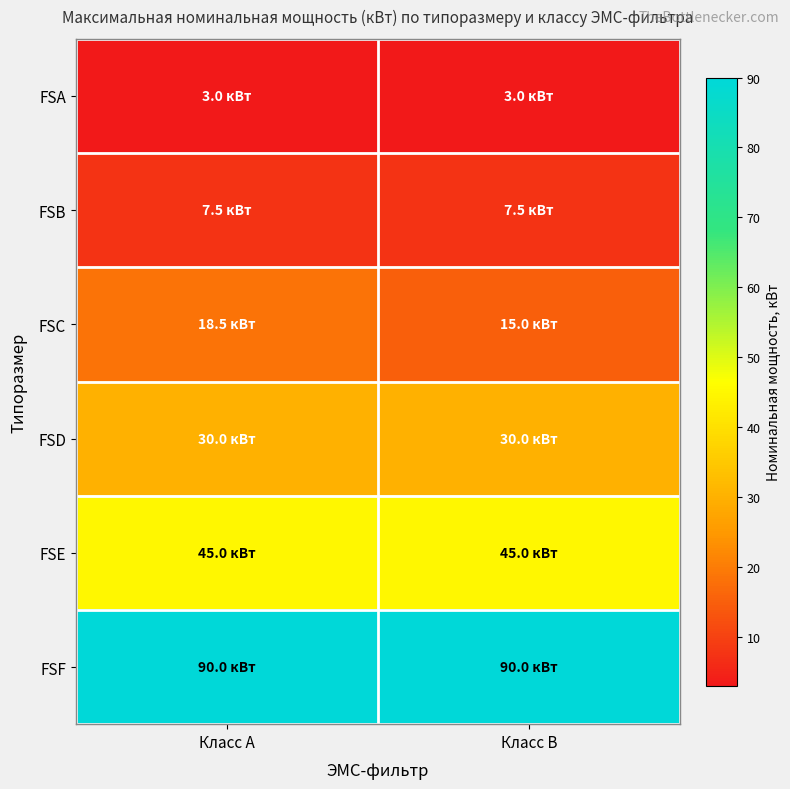

Which series has the largest range (max minus min)?

FSC